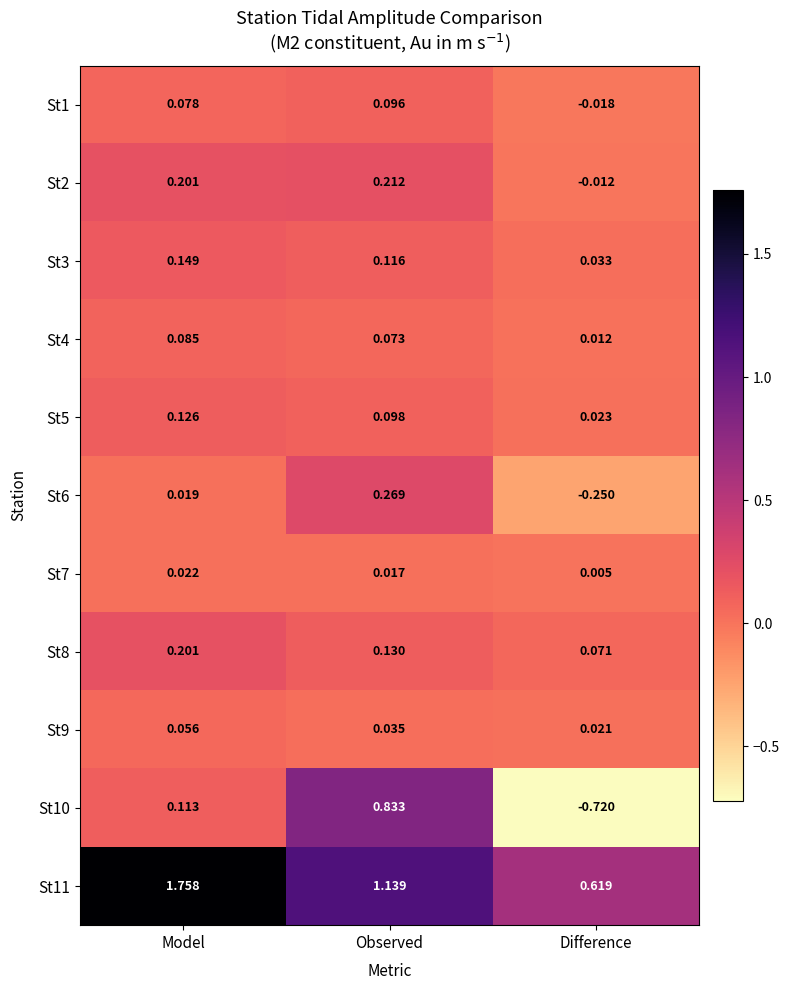

At which label does St1 first exceed 0?

Model